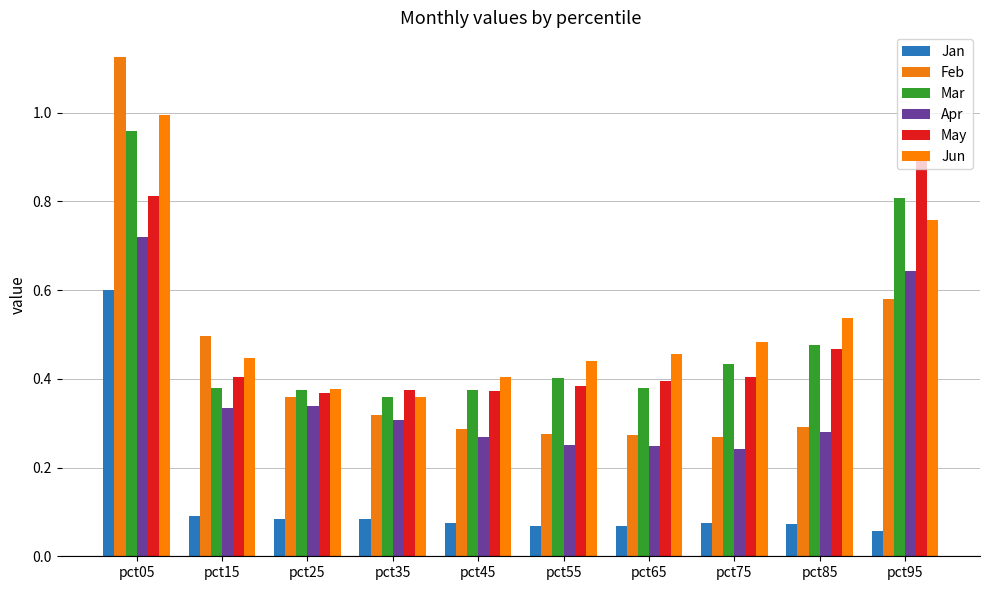

Which series has the largest total across all categories?

Jun